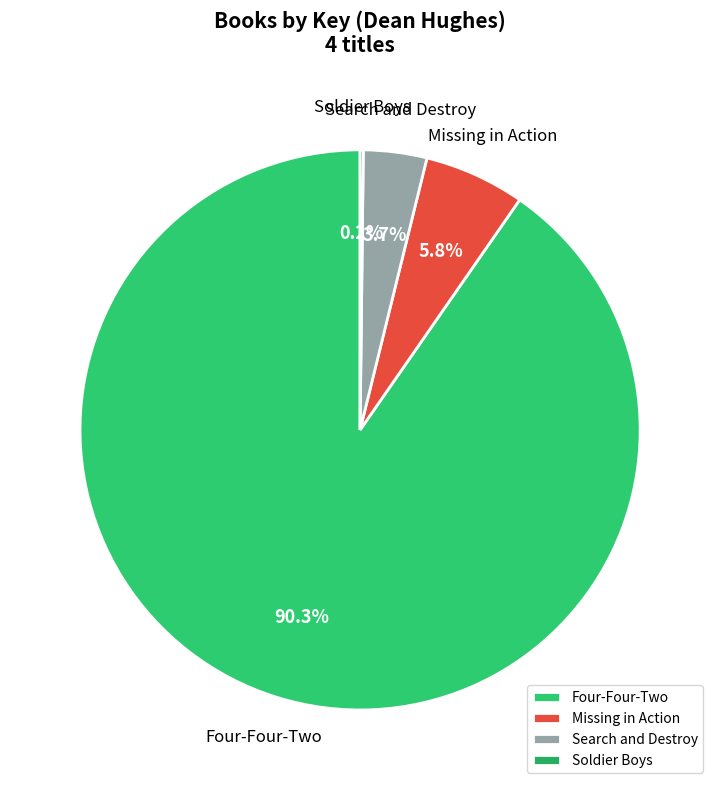

Between Missing in Action and Search and Destroy, which is larger?

Missing in Action